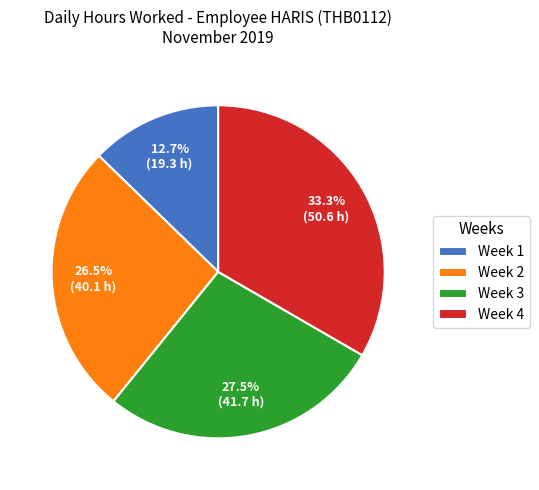

Rank the categories by value from lowest to highest.

Week 1, Week 2, Week 3, Week 4